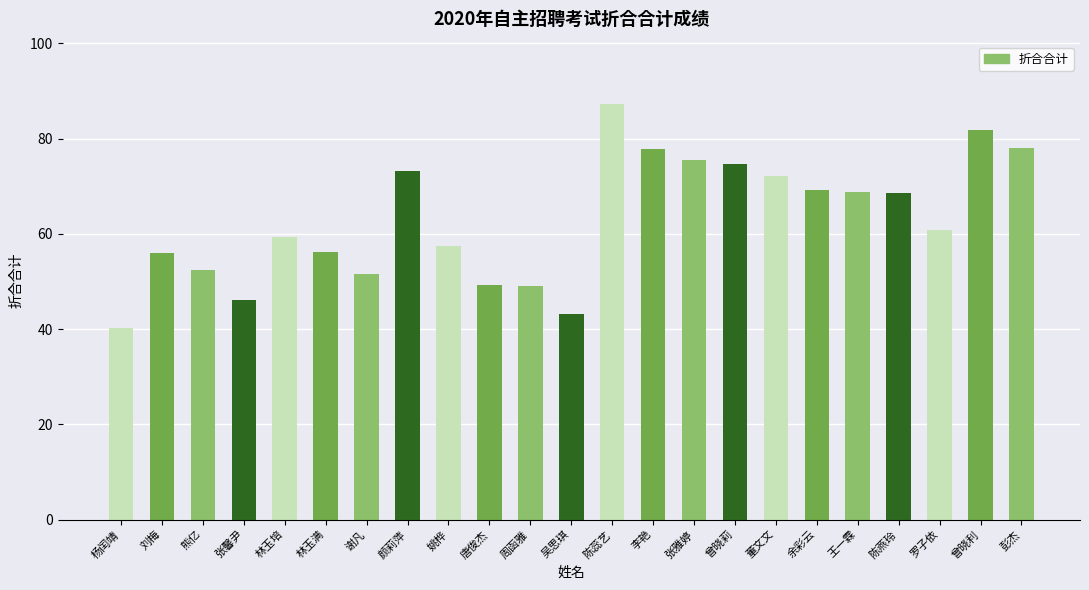

What is the change in value from 林玉培 to 吴思琪?

-16.1